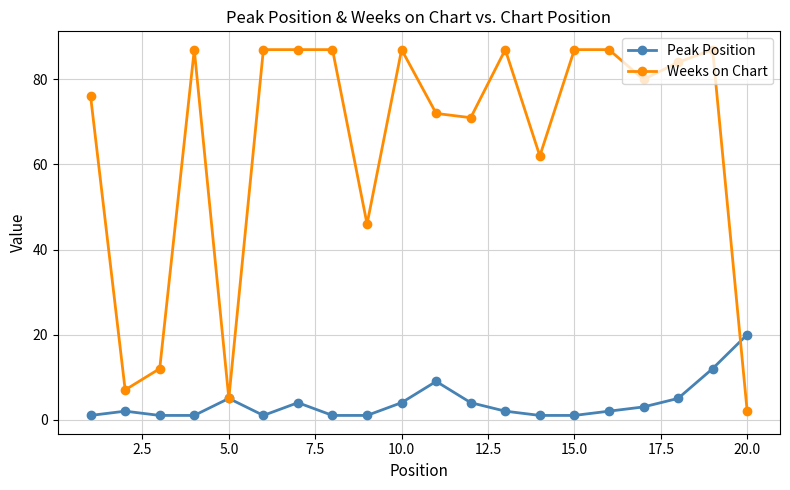

What is the sum of all Weeks on Chart values?

1300